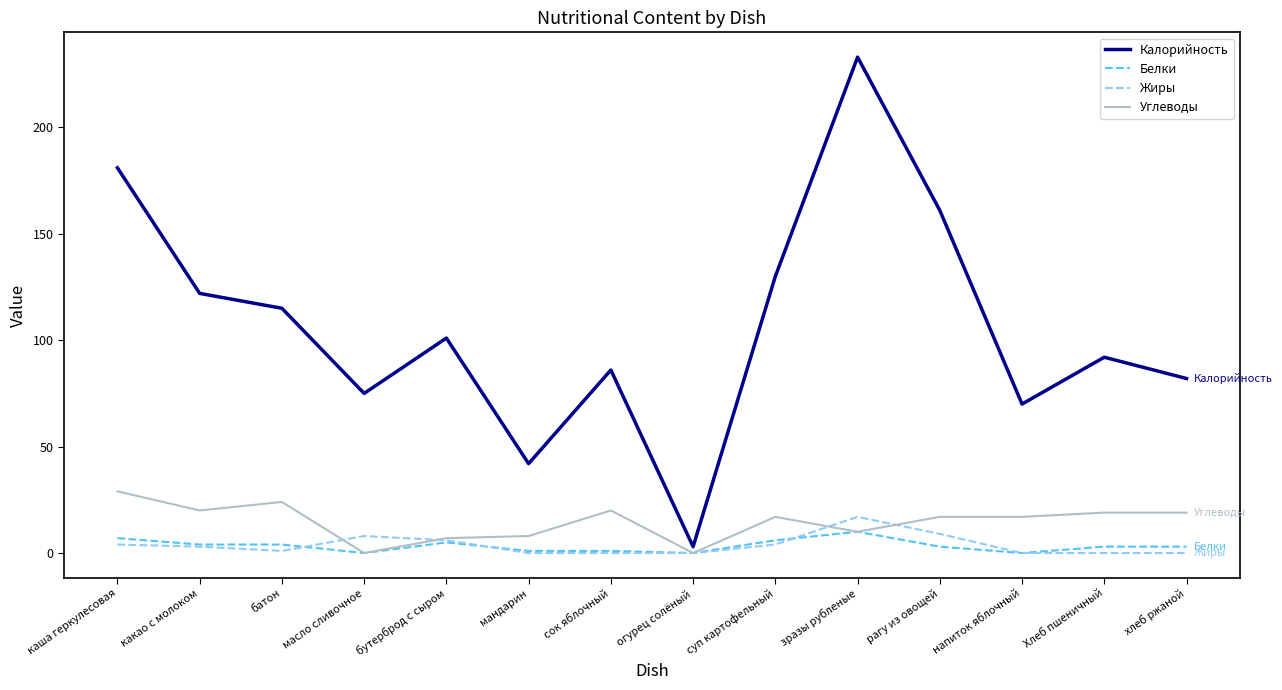

What is the sum of all Жиры values?

52